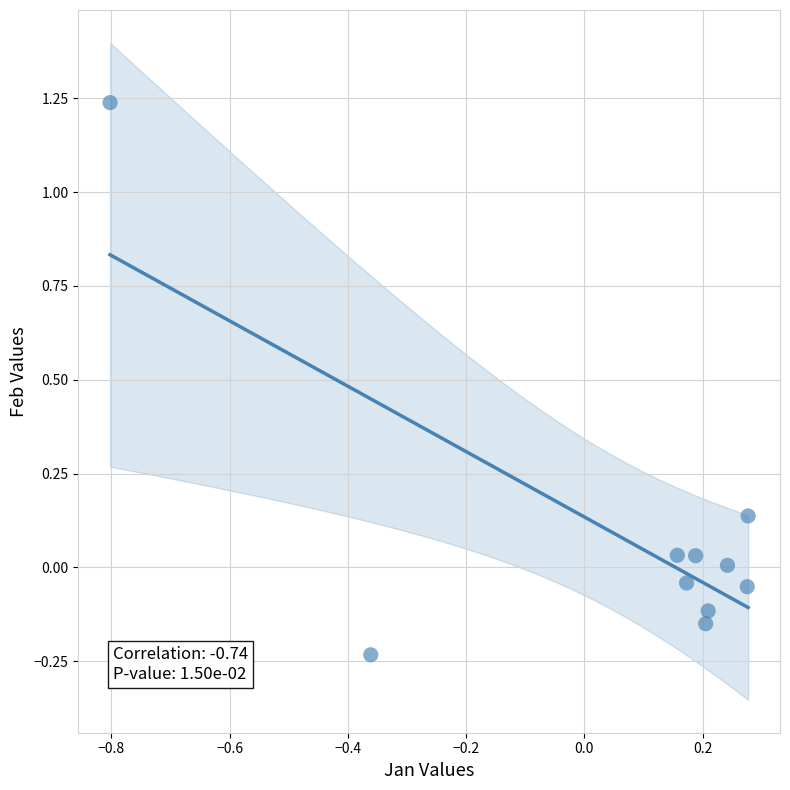

What is the range of X values (max minus min)?

1.1